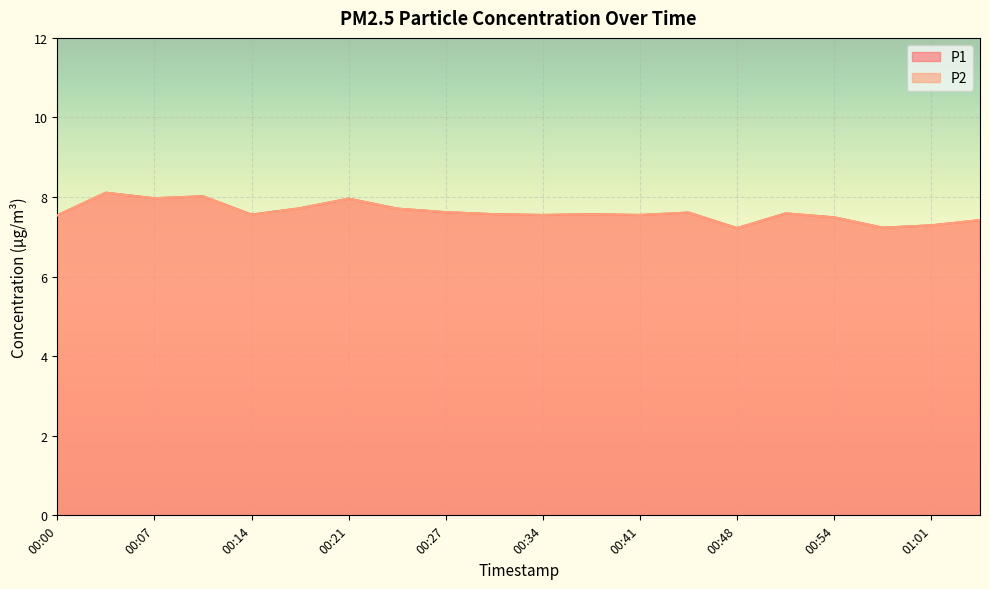

True or false: P1 and P2 cross at least once.

False